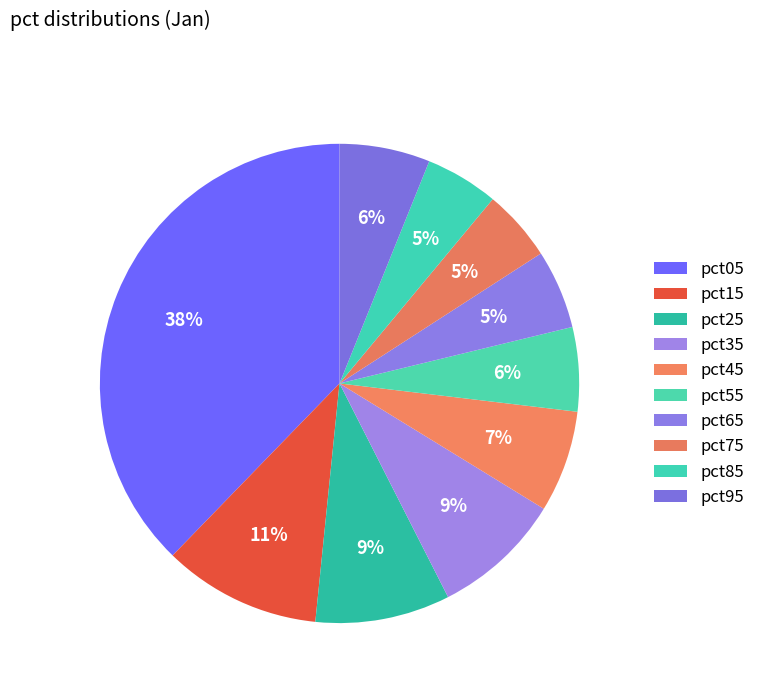

Which slice is the smallest?

pct75